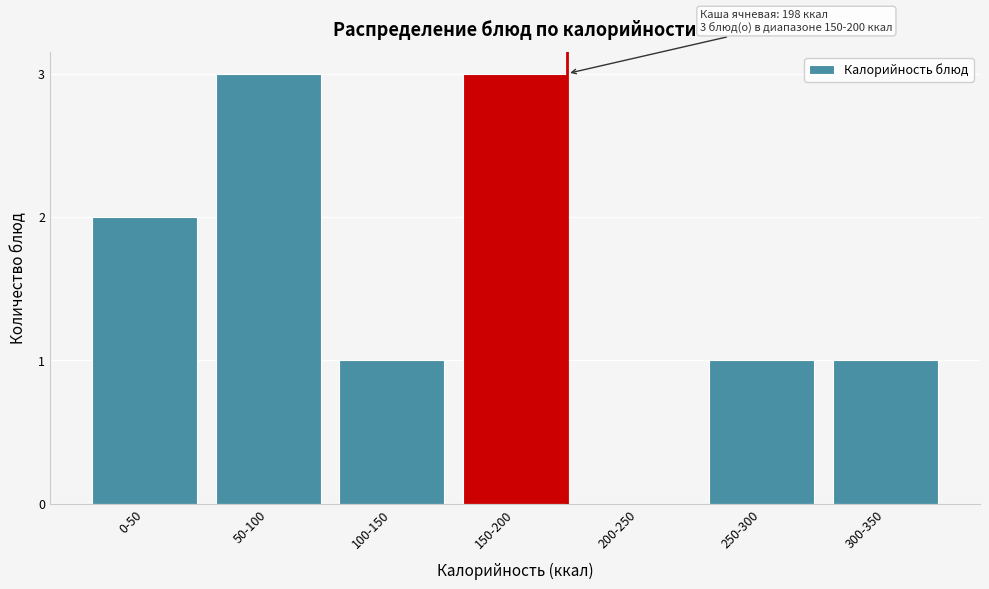

Reading left to right, transcribe all the data shown in this chart.

0-50=2	50-100=3	100-150=1	150-200=3	200-250=0	250-300=1	300-350=1